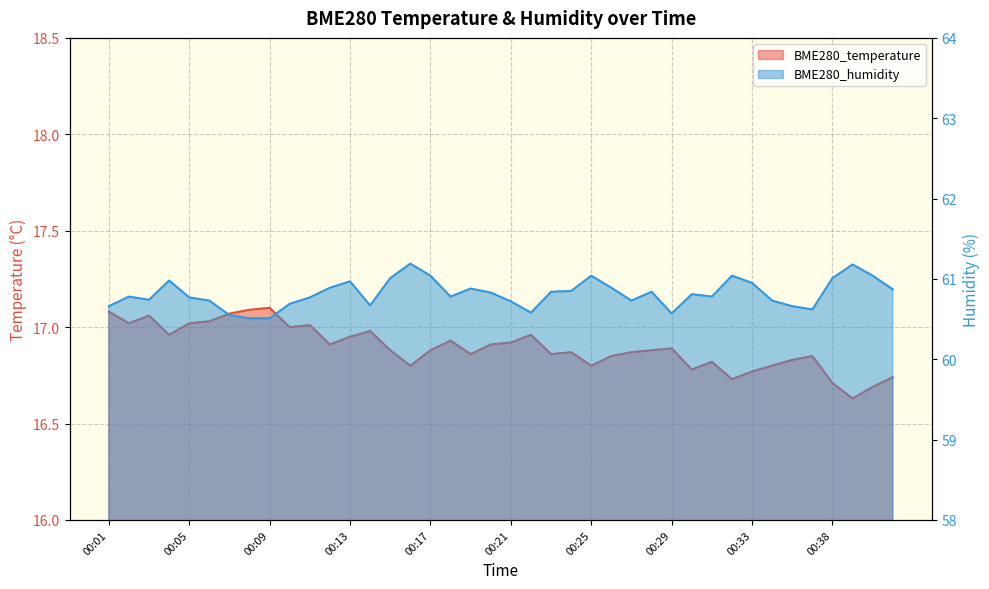

Which category has the lowest value across all series?

00:39